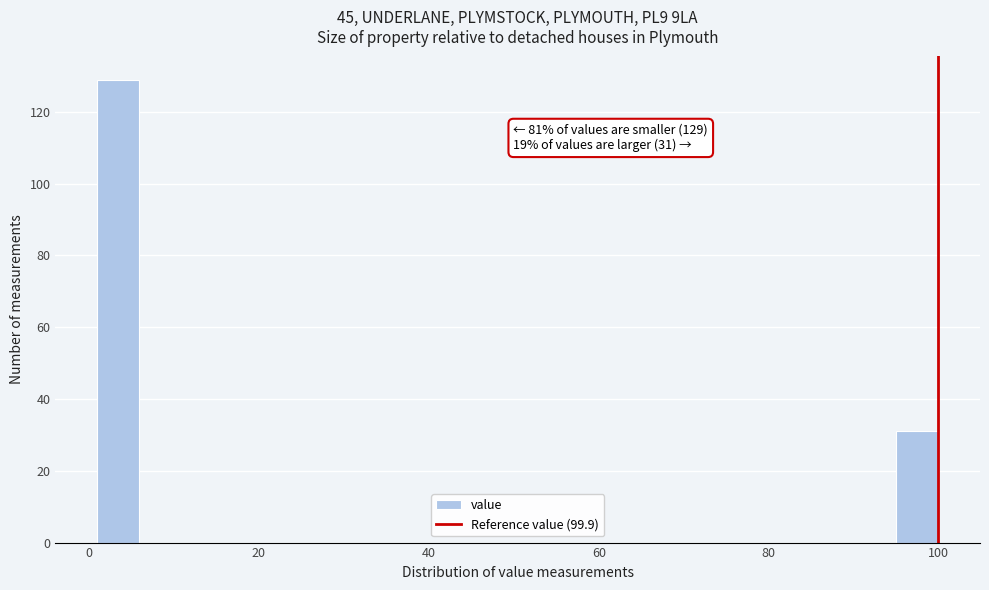

Read against the x-axis, roughly where is the centre of the tallest bar?

4